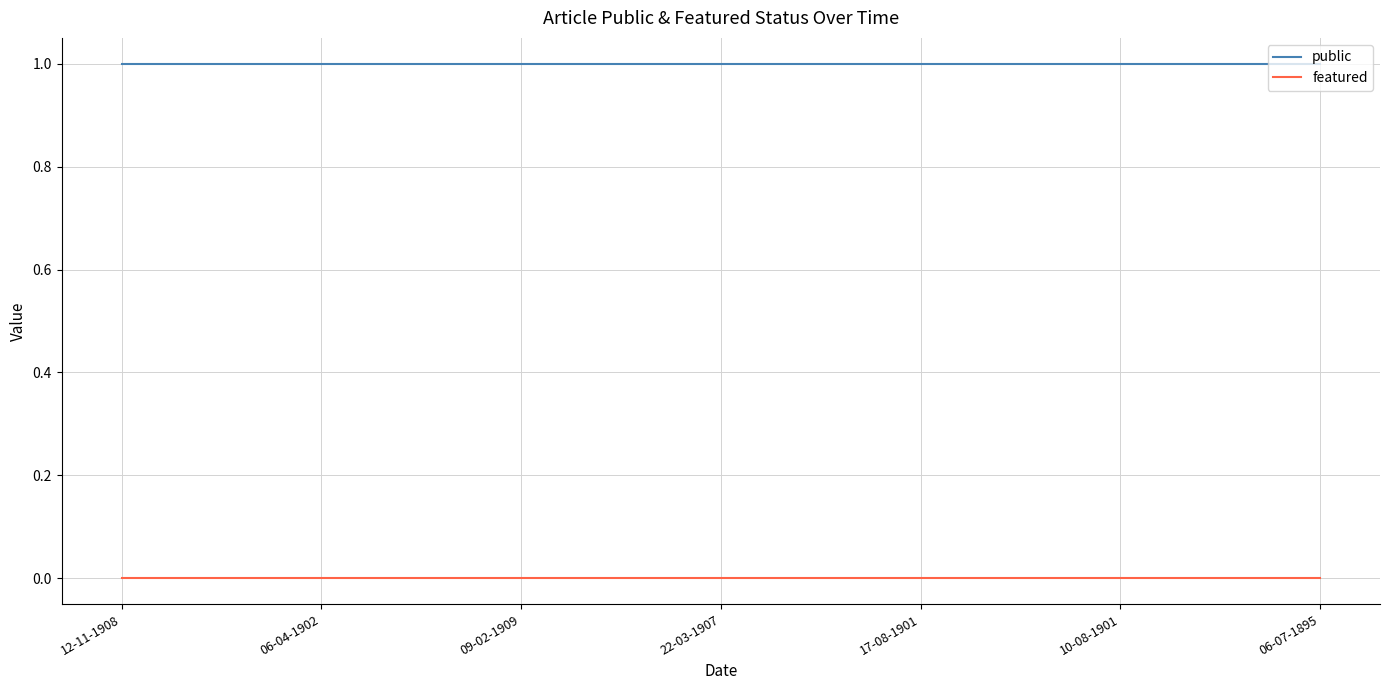

Reading left to right, what are all the values shown in this chart?

public: 12-11-1908=1	06-04-1902=1	09-02-1909=1	22-03-1907=1	17-08-1901=1	10-08-1901=1	06-07-1895=1
featured: 12-11-1908=0	06-04-1902=0	09-02-1909=0	22-03-1907=0	17-08-1901=0	10-08-1901=0	06-07-1895=0